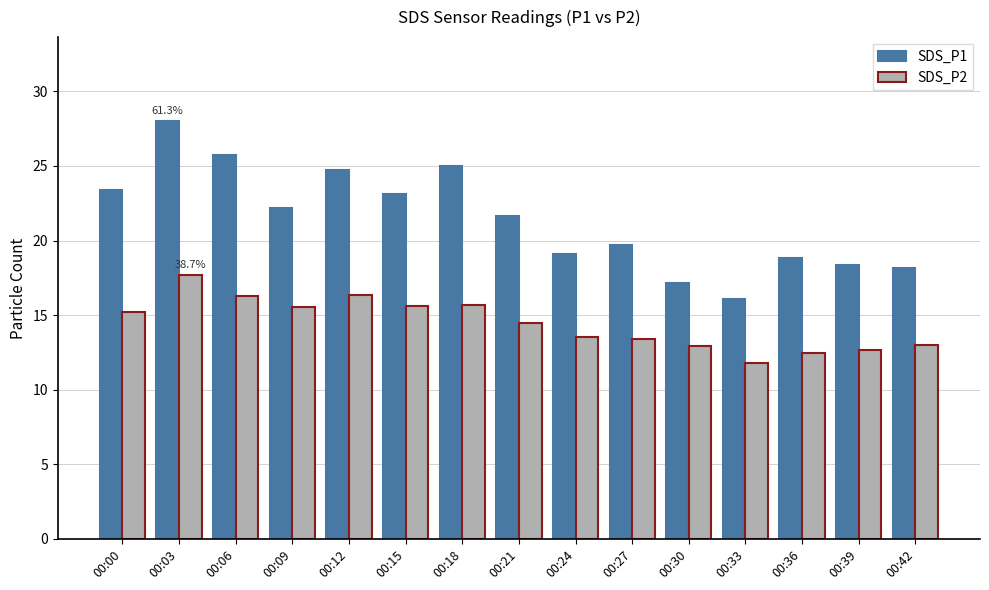

Rank the series by their maximum value, from highest to lowest.

SDS_P1, SDS_P2